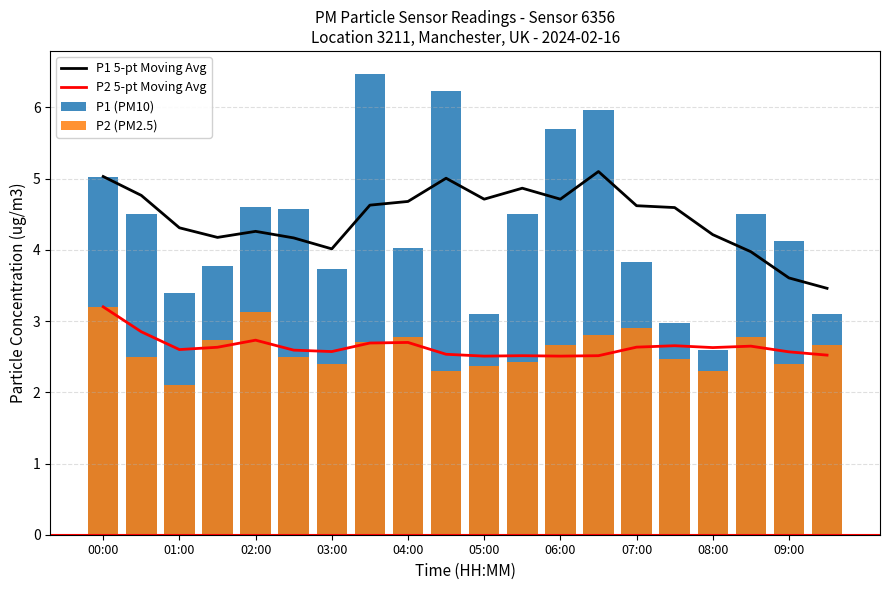

Which series has the largest range (max minus min)?

P1 (PM10)